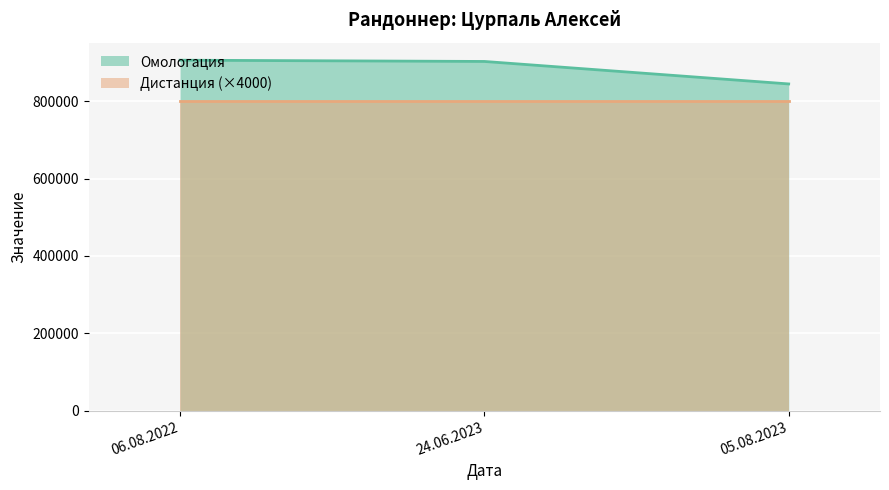

The value at 24.06.2023 is 1321757. True or false?

False